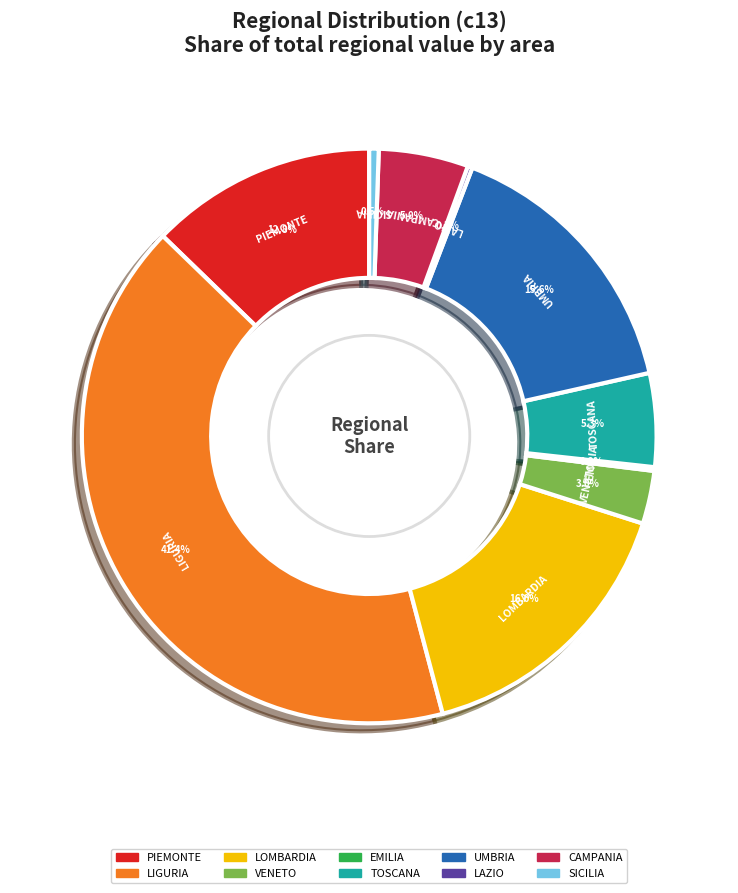

Between VENETO and UMBRIA, which is larger?

UMBRIA